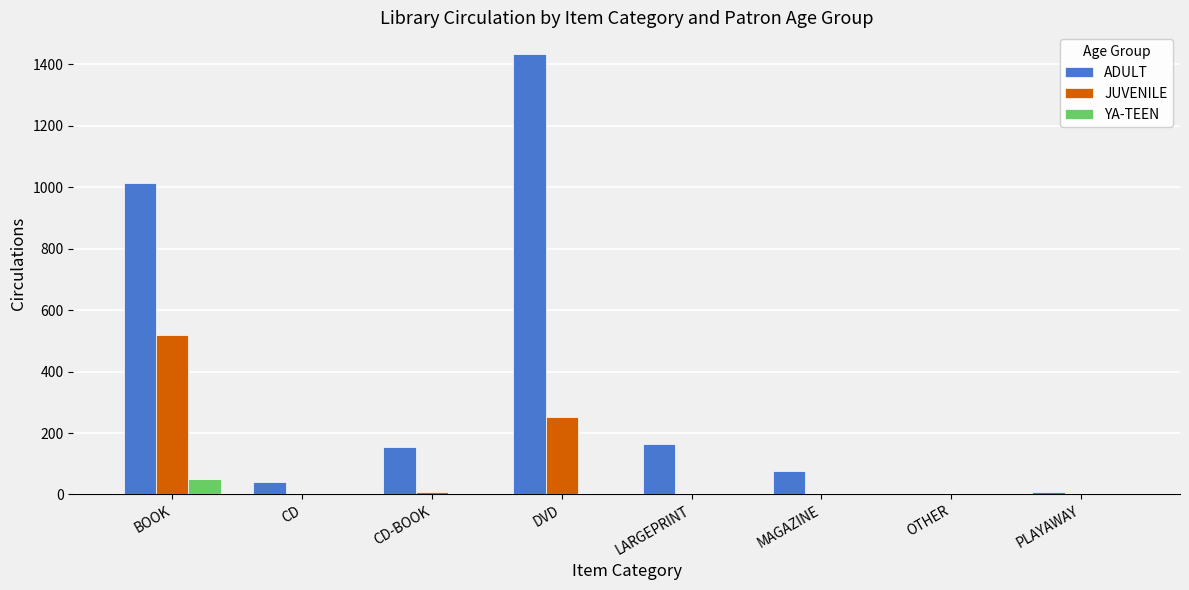

What is the sum of all ADULT values?

2890